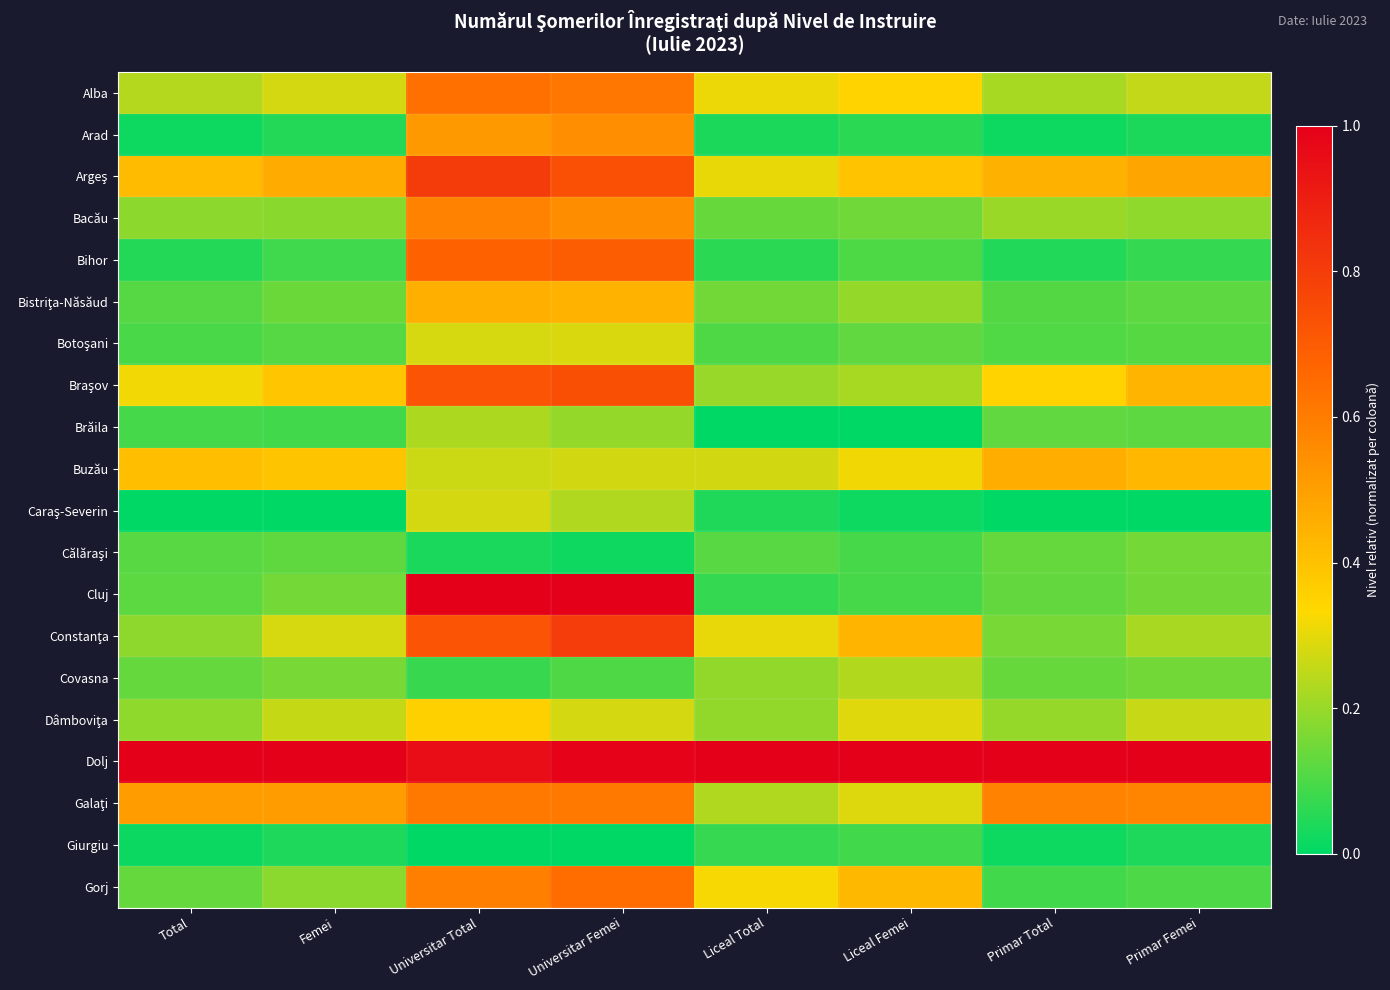

What is the difference between the highest and lowest values at Universitar Femei?

1.0